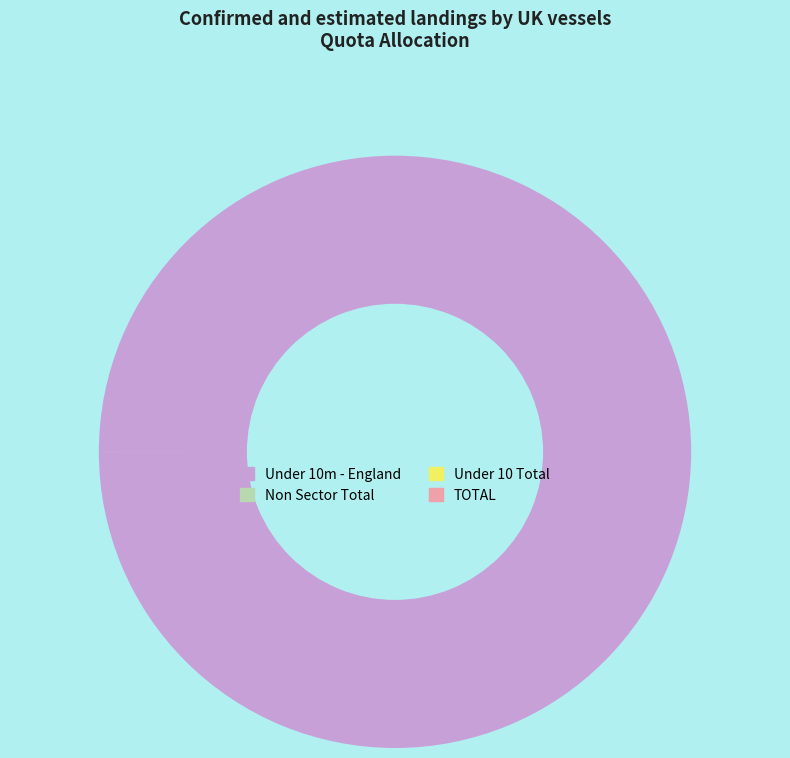

What is the largest slice in the pie chart?

Under 10m - England